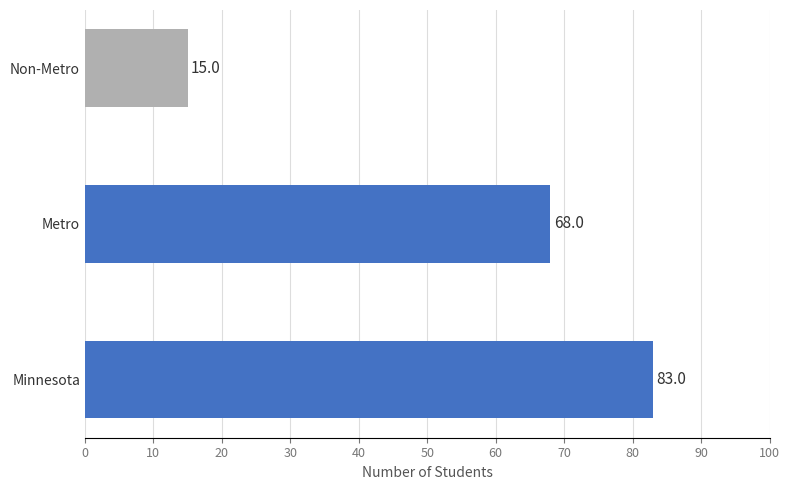

Reading top to bottom, extract all data points from this chart.

15	68	83